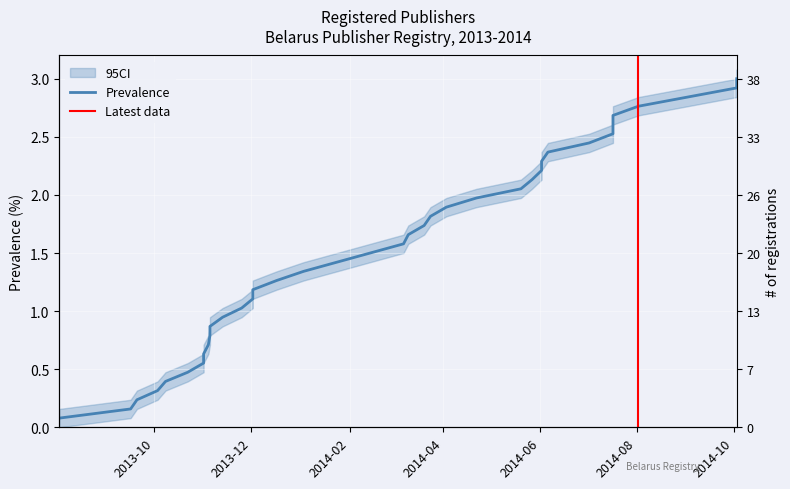

The chart shows a value of 0.2 at 2013-11-05. True or false?

False